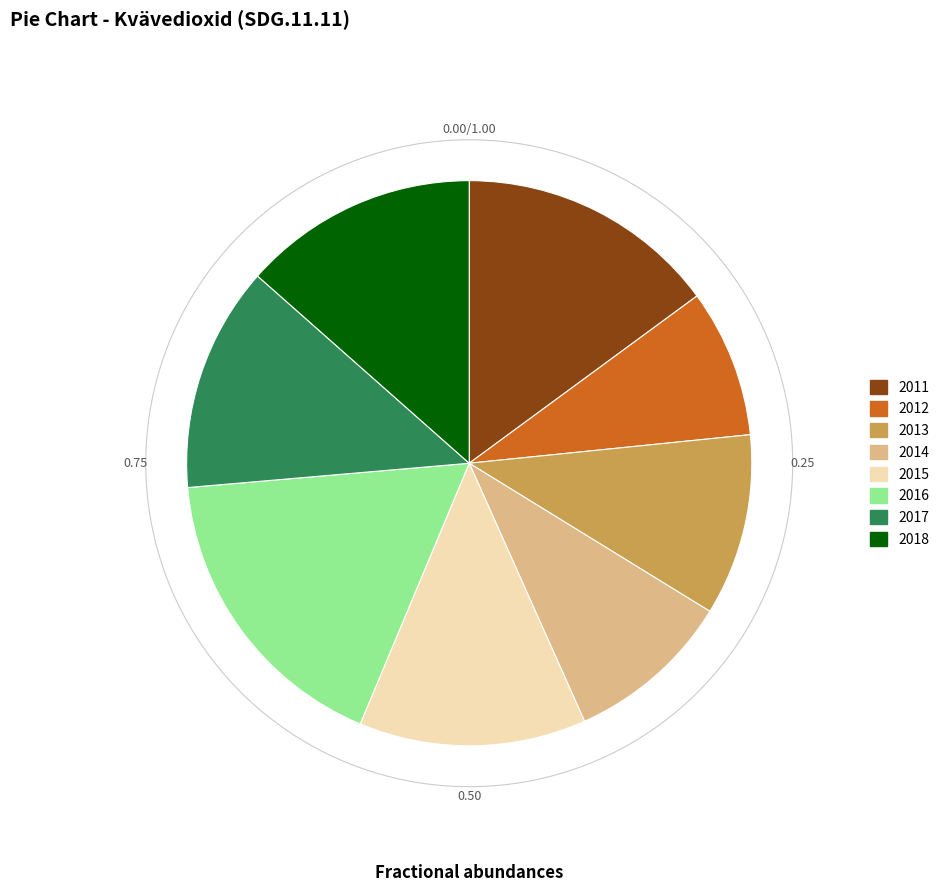

Rank the categories by value from highest to lowest.

2016, 2011, 2018, 2015, 2017, 2013, 2014, 2012